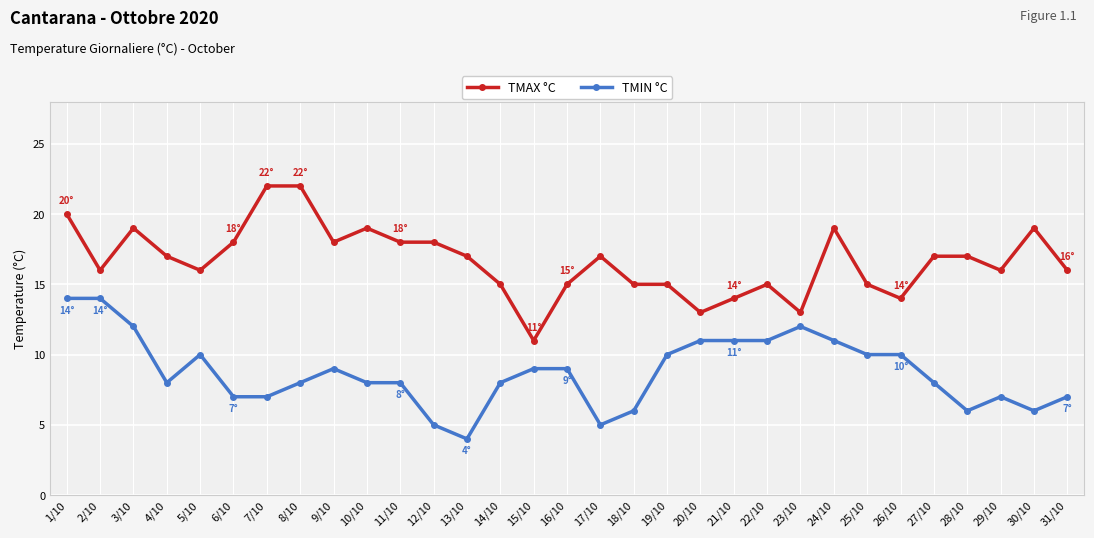

What is the value of the TMAX °C point at the 17th from the left?

17